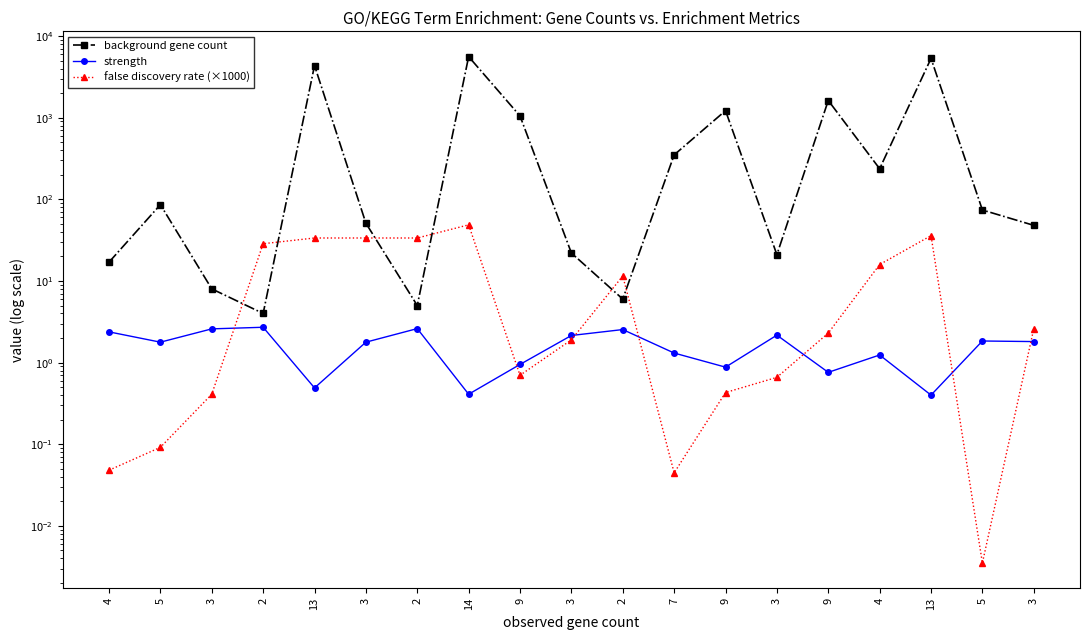

True or false: false discovery rate (×1000) has a value of 0.0 at 4.

True